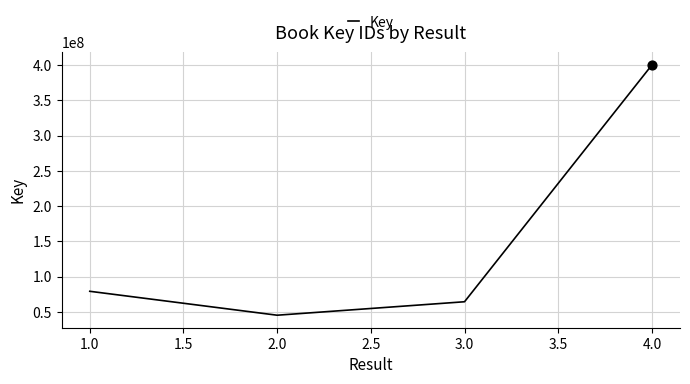

What is the change in value from 2.0 to 3.0?

+19078804